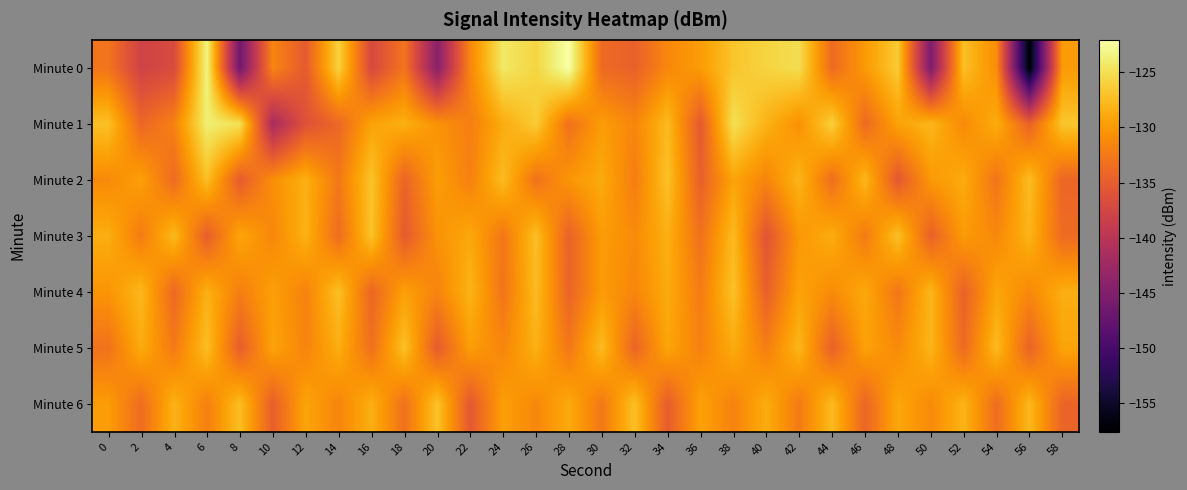

What is the difference between the highest and lowest values at 24?

8.6